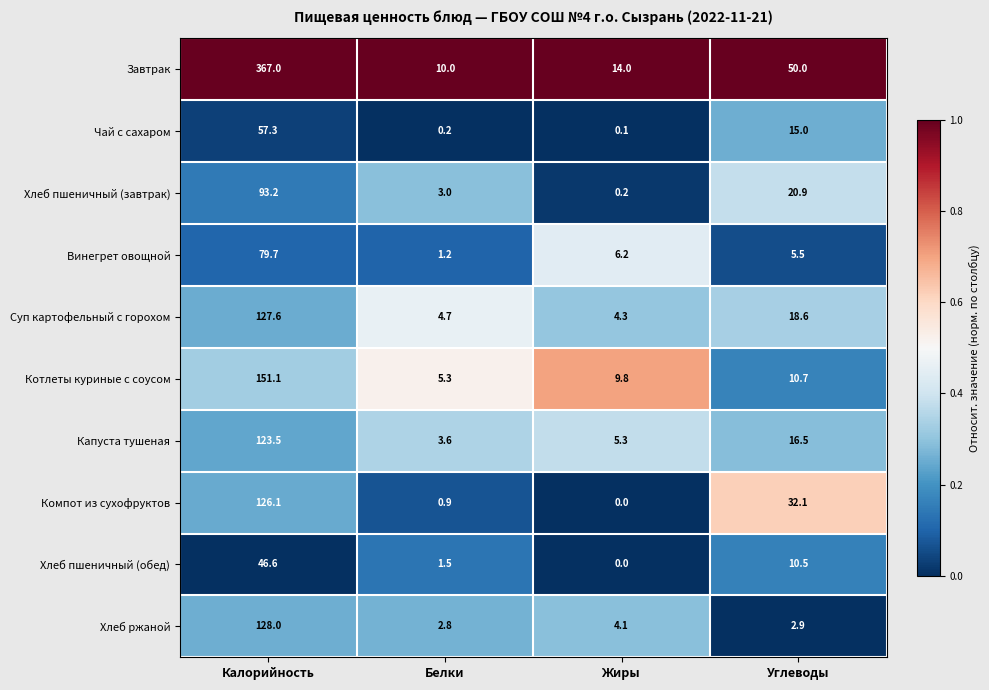

Rank the series by their maximum value, from highest to lowest.

Завтрак, Котлеты куриные с соусом, Хлеб ржаной, Суп картофельный с горохом, Компот из сухофруктов, Капуста тушеная, Хлеб пшеничный (завтрак), Винегрет овощной, Чай с сахаром, Хлеб пшеничный (обед)